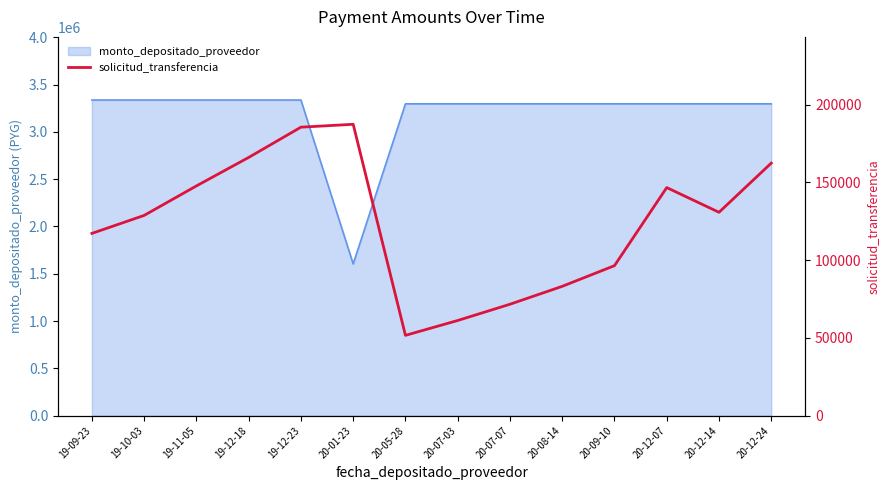

What is the change in value from 19-12-18 to 20-01-23?

+21326